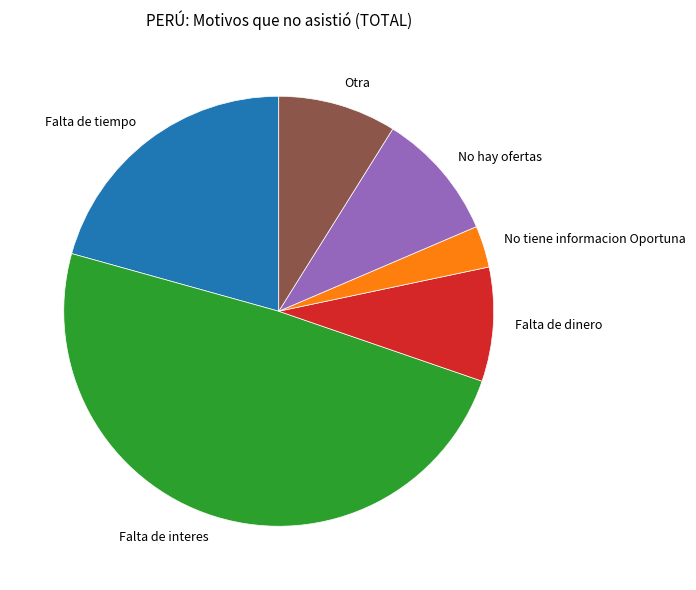

How many segments does this pie chart have?

6